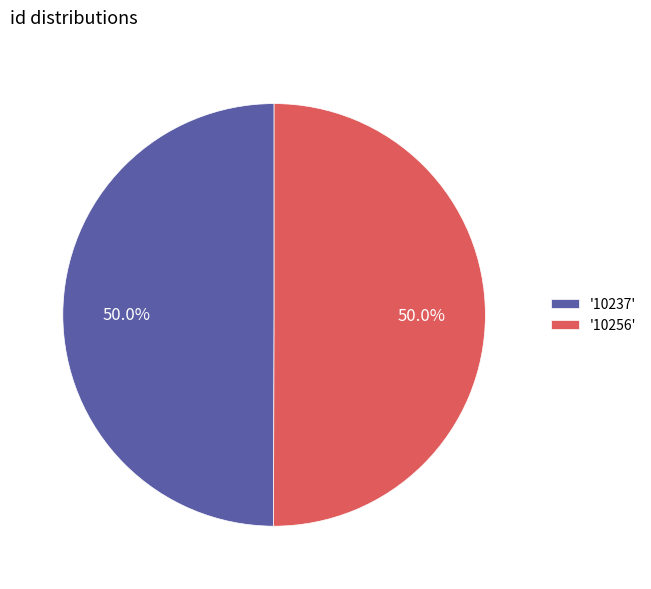

To the nearest percent, what is the average slice percentage?

50%